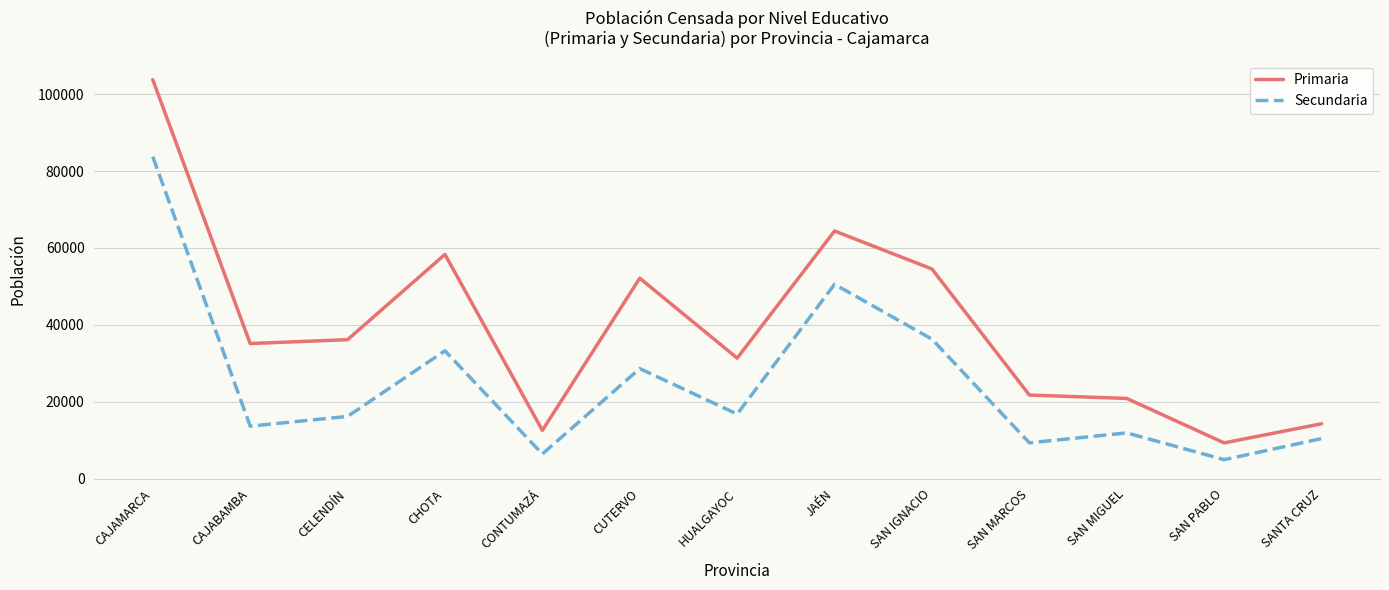

What is the average value of the Primaria series?

39568